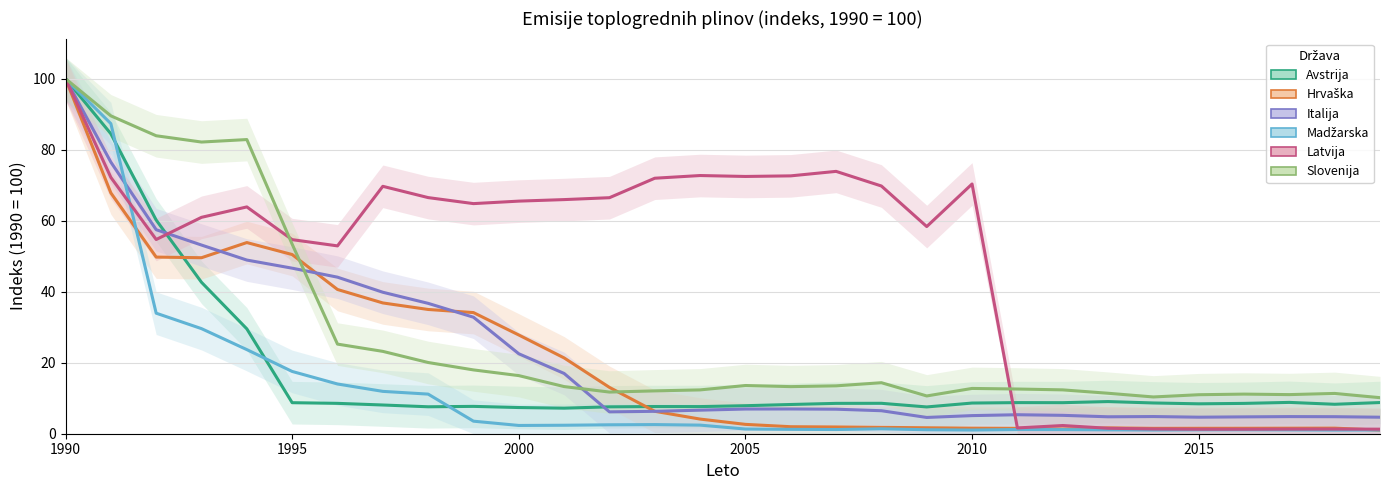

How many values in the Latvija series are below 64?

15